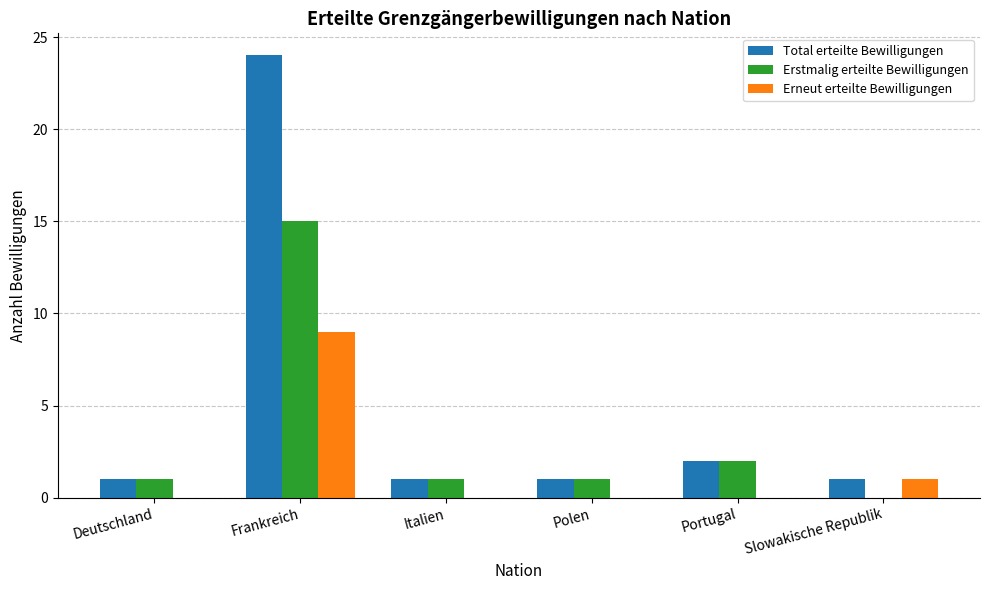

Count the number of categories in the chart.

6